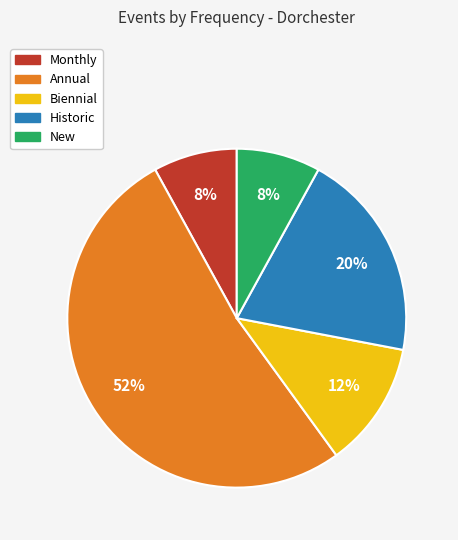

Which category has the biggest portion of the pie?

Annual